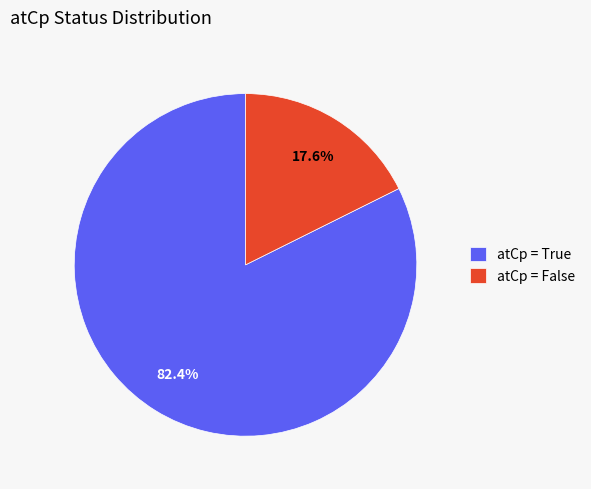

Combined, what portion of the pie is atCp = False and atCp = True?

100.0%